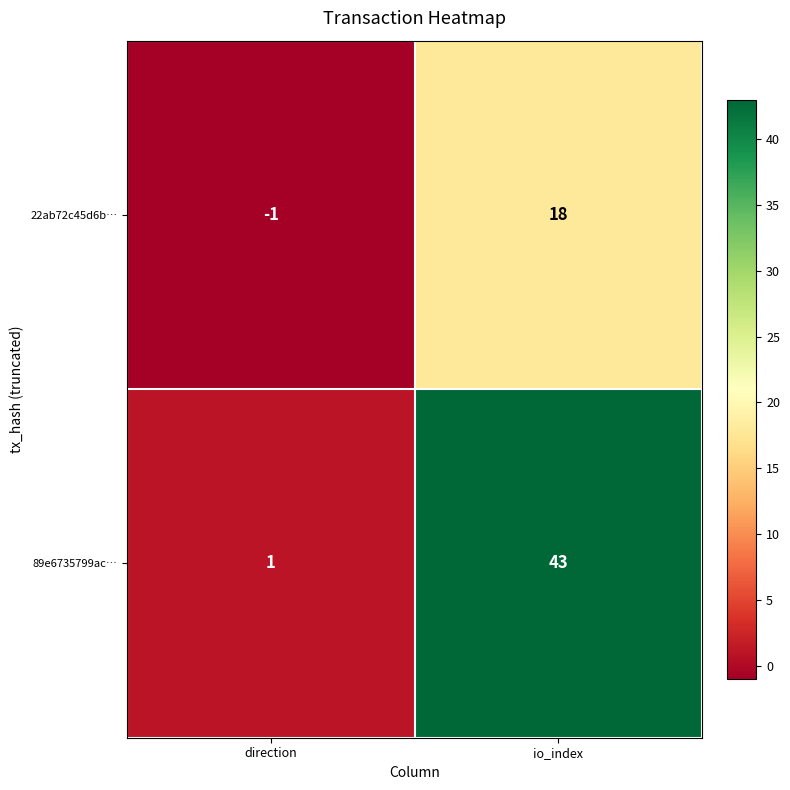

Which series has the largest range (max minus min)?

89e6735799ac…